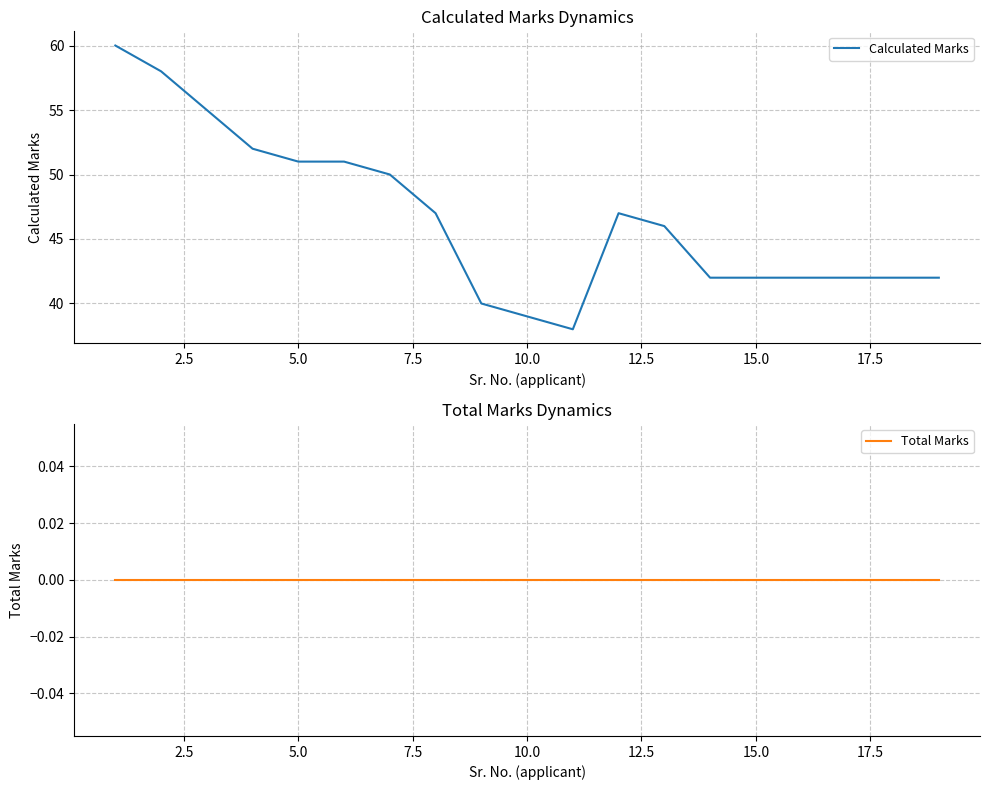

Which series has the widest spread of values?

Calculated Marks